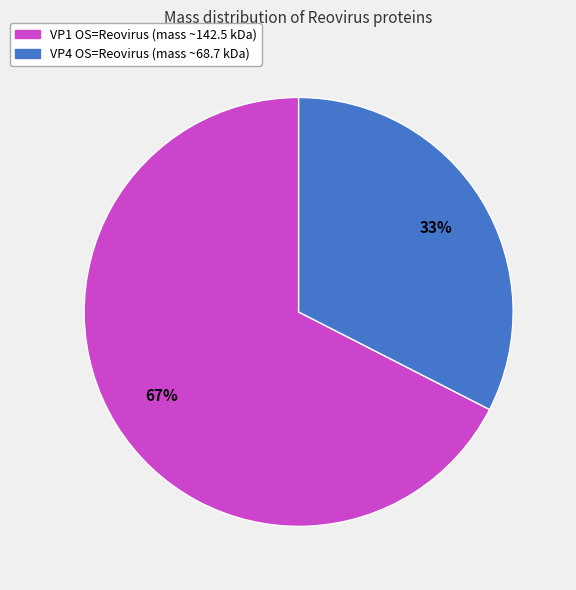

Is there a majority slice in this chart?

Yes